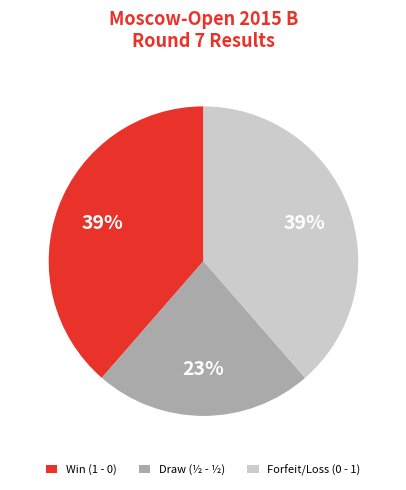

True or false: Forfeit/Loss (0 - 1) accounts for 28% of the total.

False